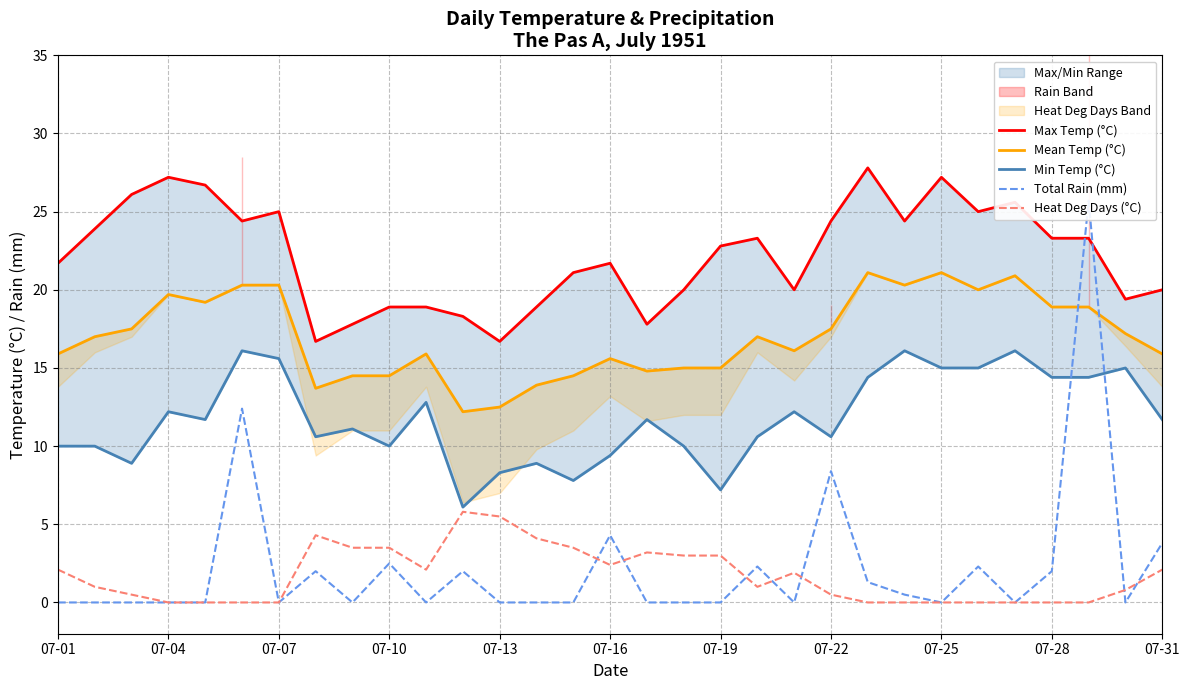

What is the difference between the maximum and minimum values in the Heat Deg Days (°C) series?

5.8